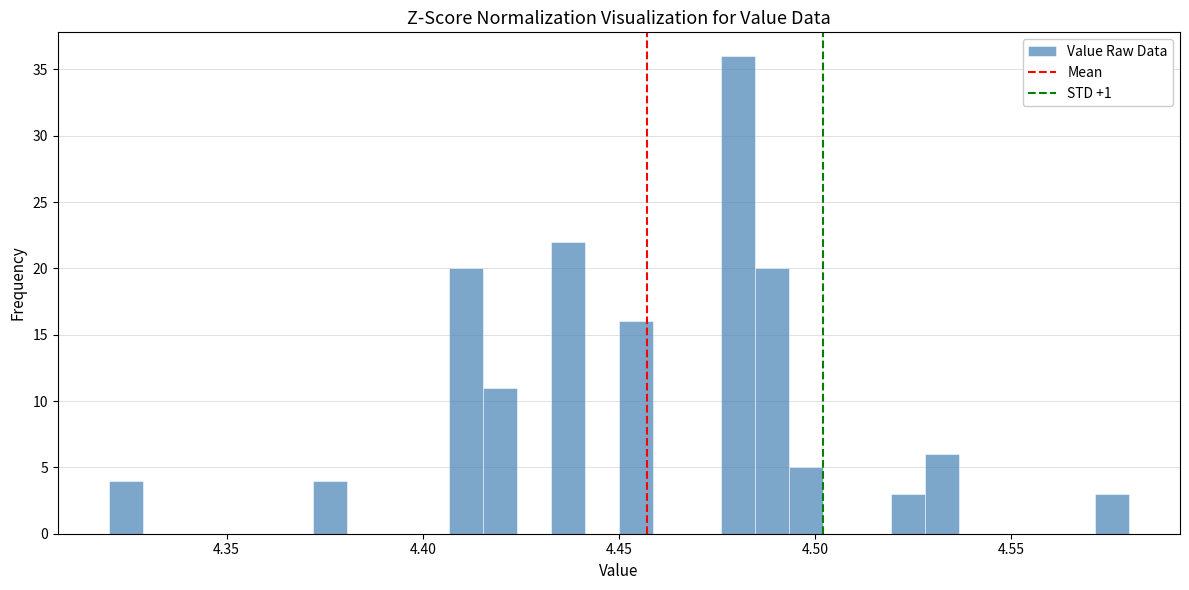

Read against the x-axis, roughly where is the centre of the tallest bar?

4.480